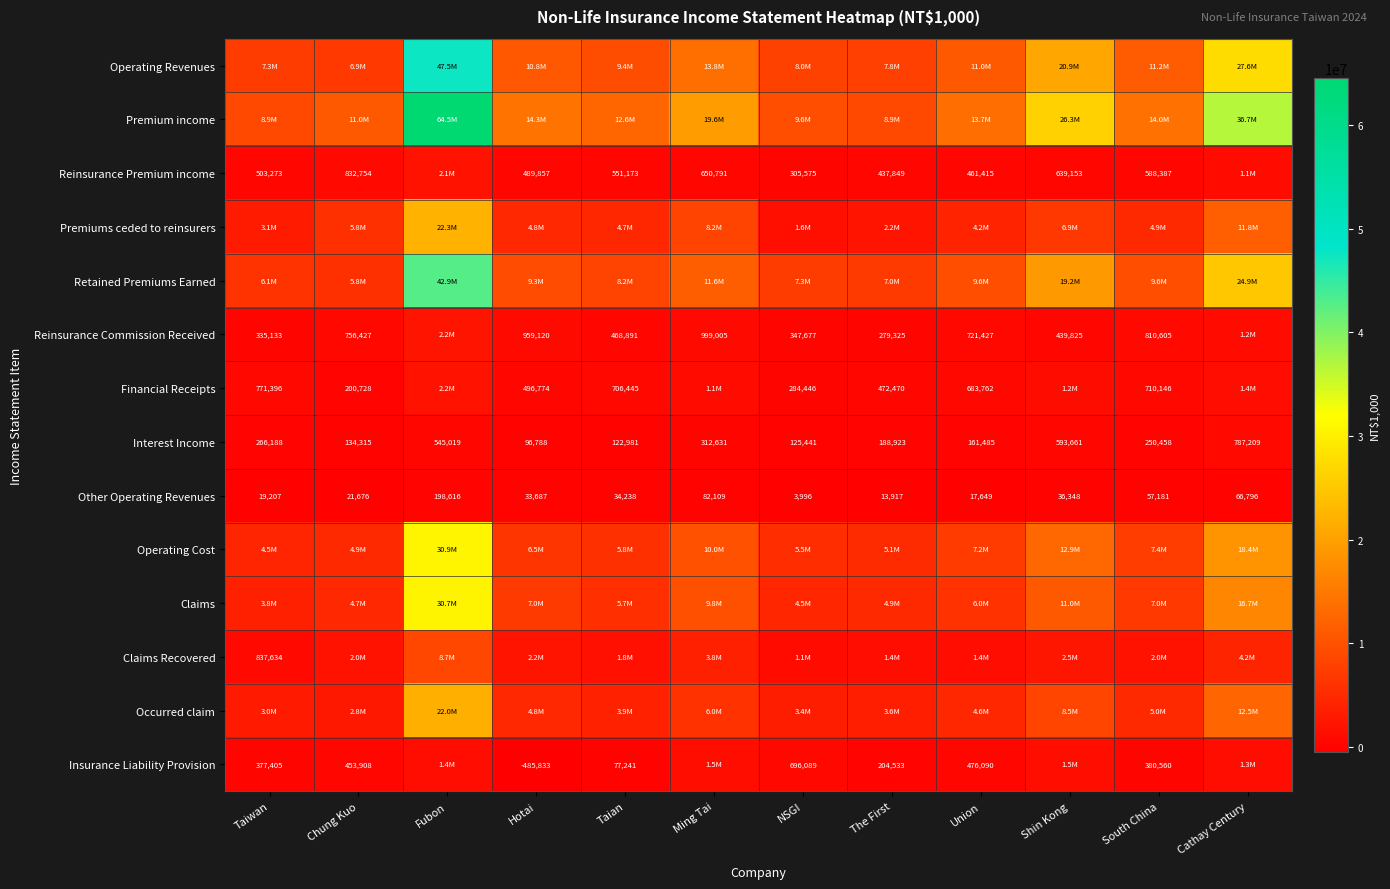

The Reinsurance Premium income series shows 384495 at Ming Tai. True or false?

False